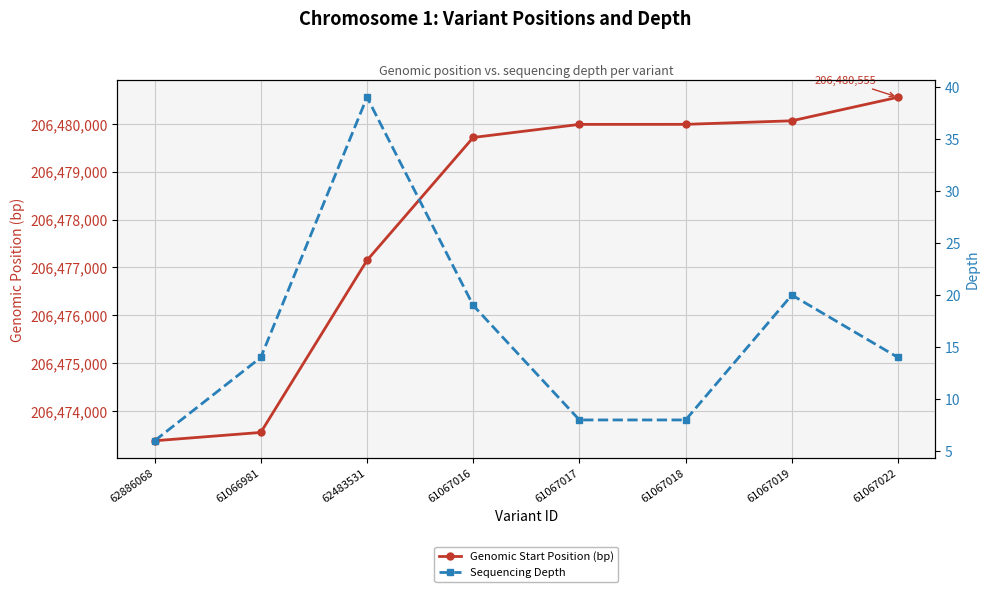

What is the sum of all Genomic Start Position (bp) values?

1651824397